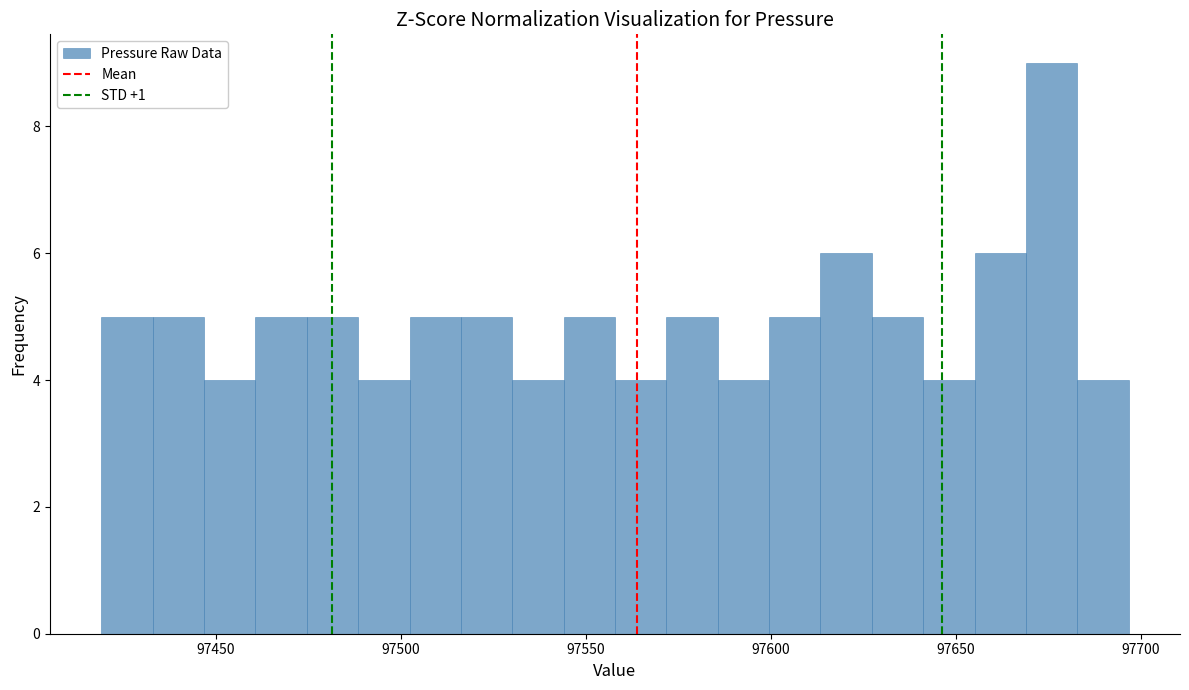

Around what value on the x-axis is the tallest bar? Give the approximate position of its centre, as read against the axis.

97675